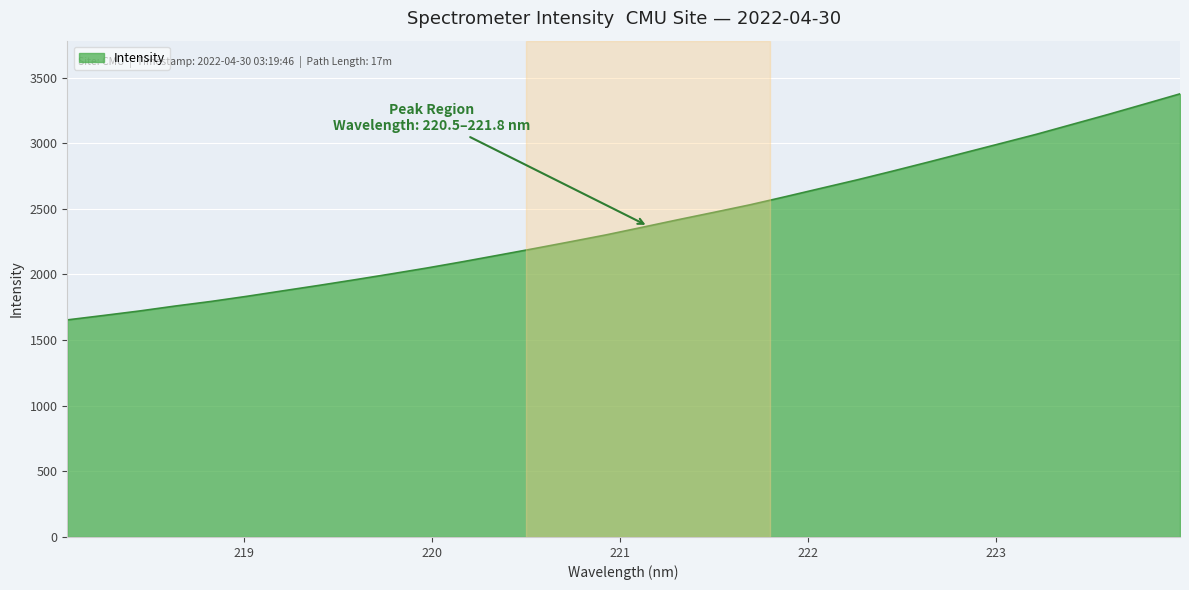

True or false: the data has more than 2 interior local peaks.

False